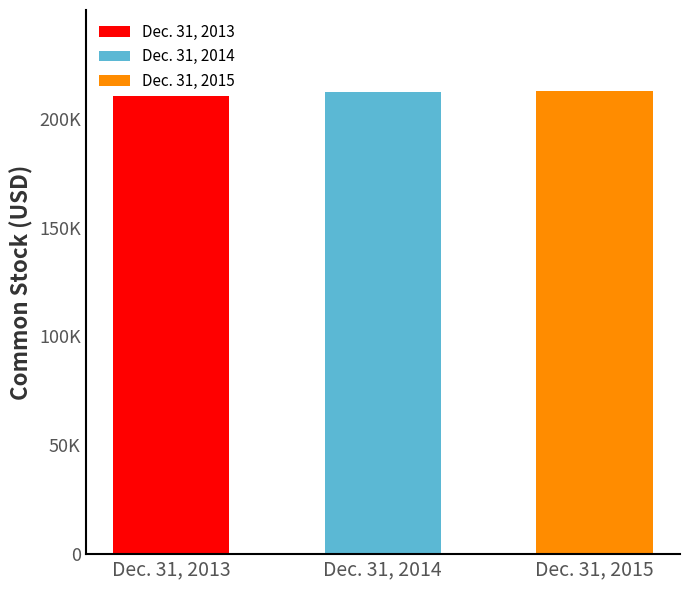

Reading right to left, what are all the values shown in this chart?

Dec. 31, 2015=212804	Dec. 31, 2014=212453	Dec. 31, 2013=210349